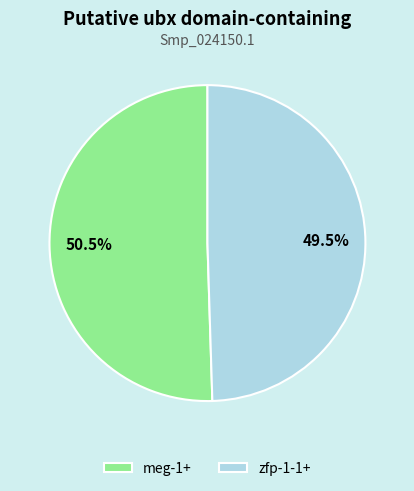

What is the majority slice?

meg-1+